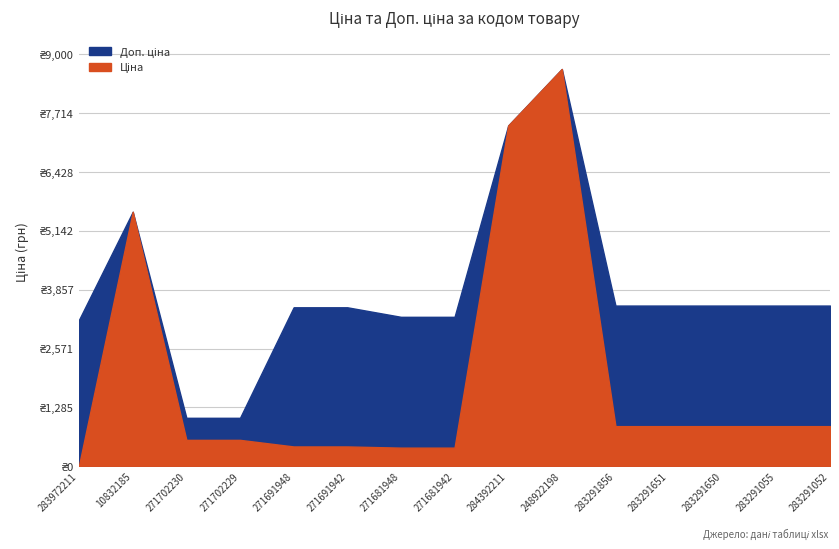

List the series in order of their overall mean, lowest first.

Ціна, Доп. ціна